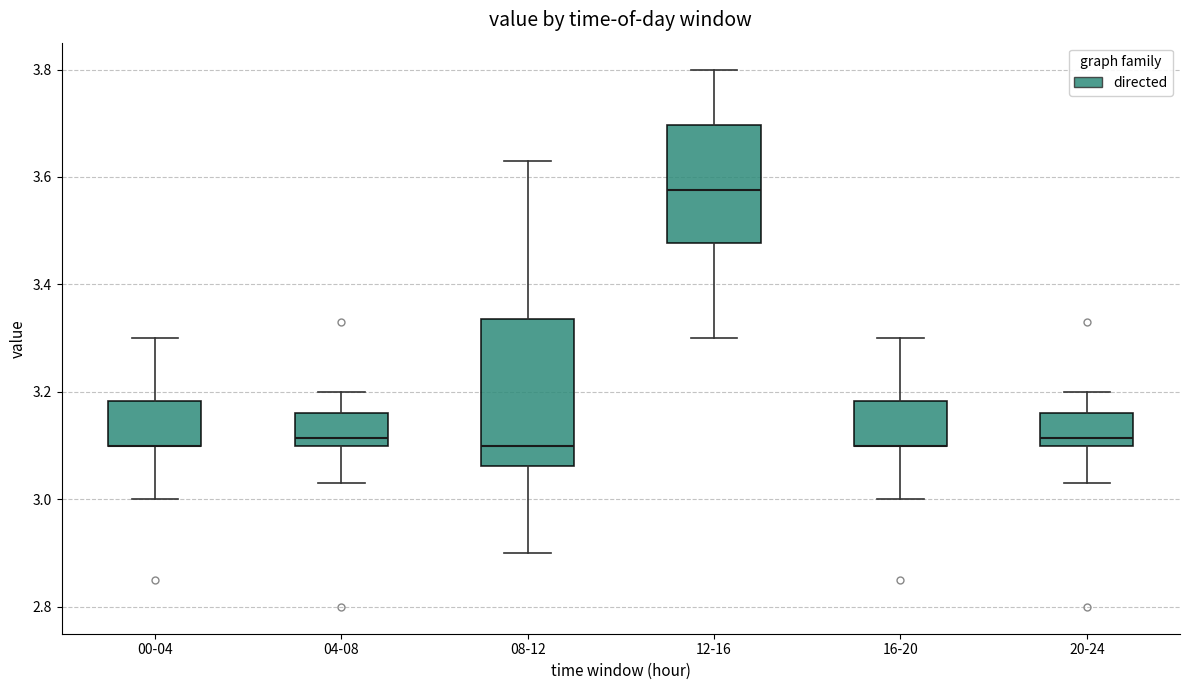

Reading left to right, read every box against the y-axis: the position of its median line, the range the box covers, and the ends of its whiskers. The values are not printed on the chart, so give them approximately, as read against the axis.

00-04: median 3.10 (drawn on the box's lower edge), box 3.10 to 3.18, whiskers 3.00 to 3.30
04-08: median 3.12, box 3.10 to 3.16, whiskers 3.04 to 3.20
08-12: median 3.10, box 3.06 to 3.34, whiskers 2.90 to 3.64
12-16: median 3.58, box 3.48 to 3.70, whiskers 3.30 to 3.80
16-20: median 3.10 (drawn on the box's lower edge), box 3.10 to 3.18, whiskers 3.00 to 3.30
20-24: median 3.12, box 3.10 to 3.16, whiskers 3.04 to 3.20